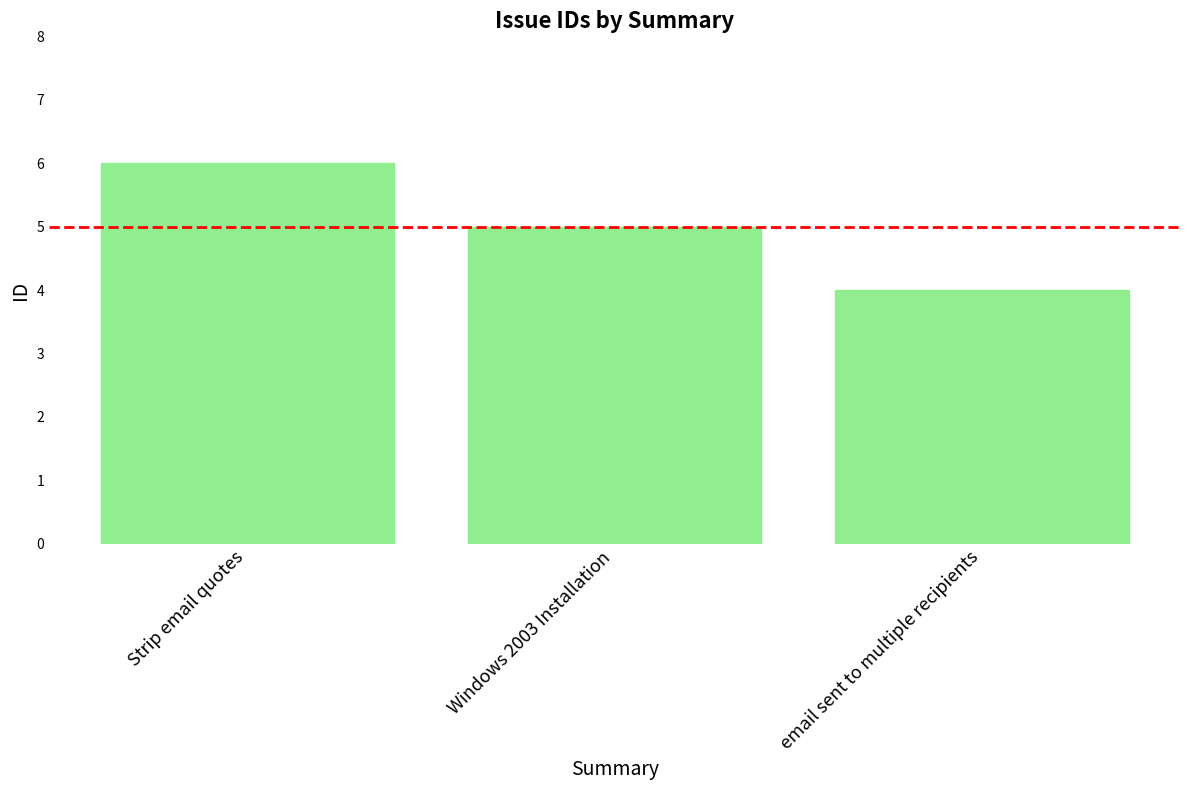

How many bars are there in total?

3